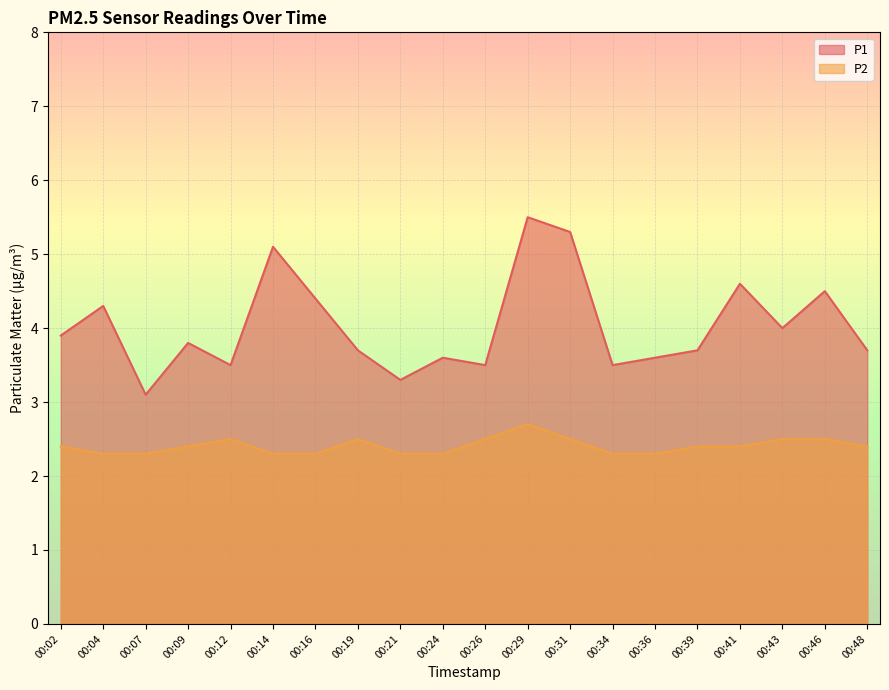

What is the value of the P1 point at the 4th from the left?

3.8